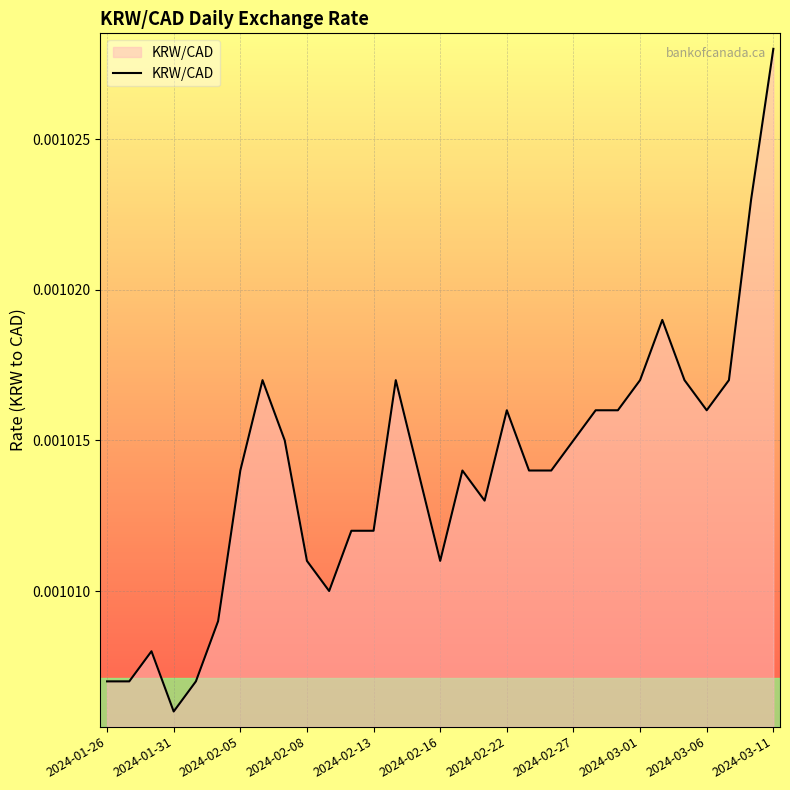

How many lines are shown in the chart?

1